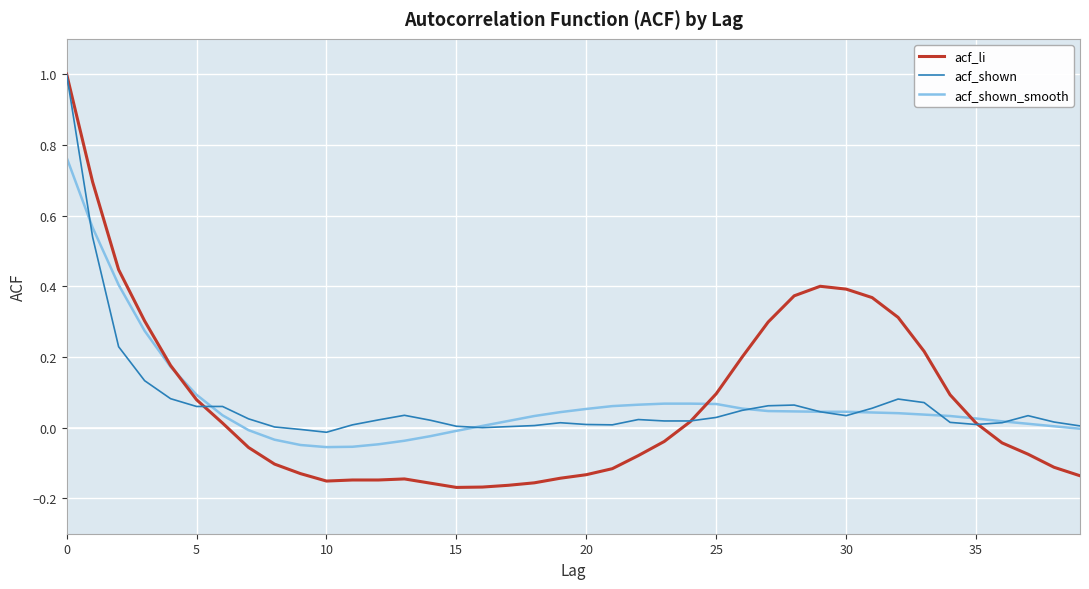

Which series has the widest spread of values?

acf_li